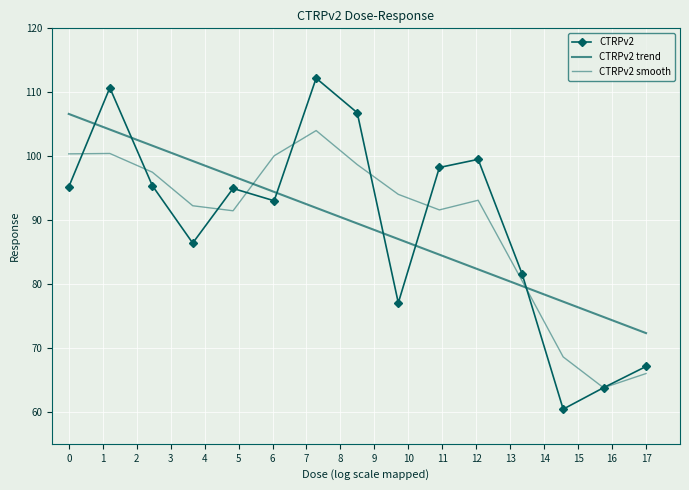

Rank the categories by value from lowest to highest.

4.2, 8.3, 17.0, 0.26, 2.1, 0.0081, 0.032, 0.016, 0.001, 0.0041, 0.52, 1.0, 0.13, 0.002, 0.065